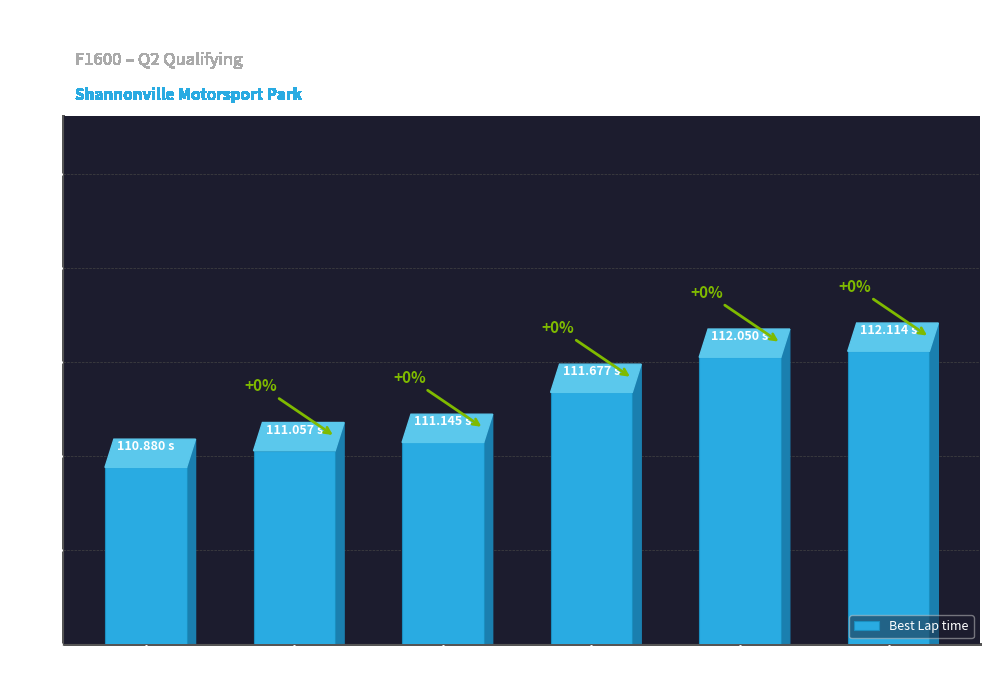

Rank the categories by value from highest to lowest.

Zachary Vanier, Spike Kohlbecker, Marco Kacic, Matthew Taskinen, Jake Craig, Kellen Ritter